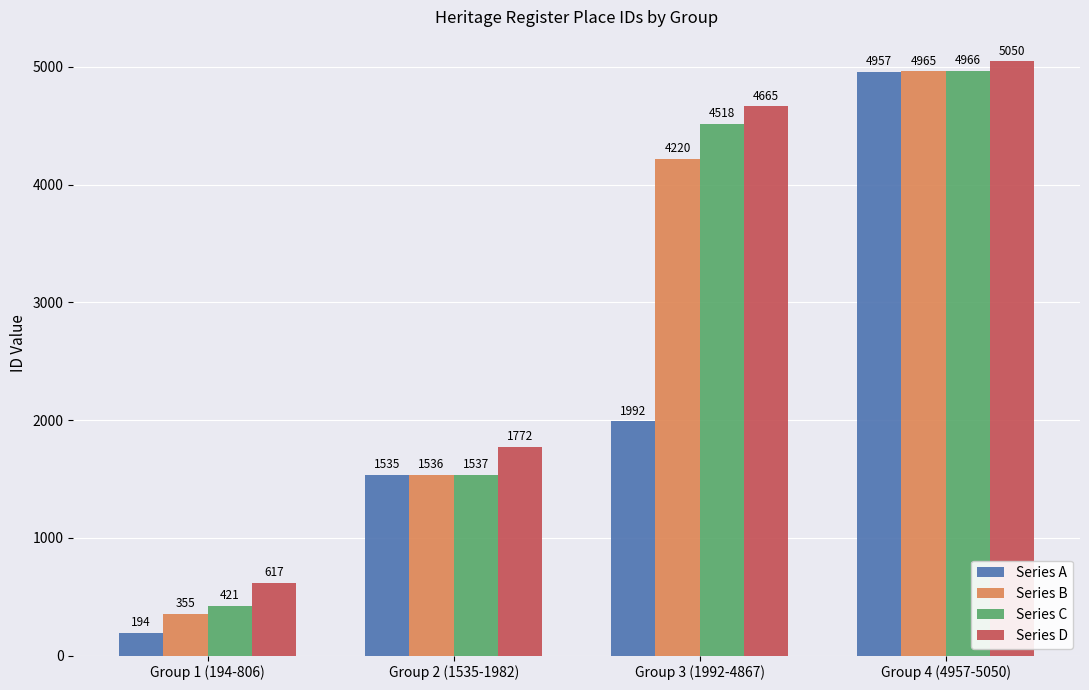

What is the sum of the Series A values at Group 1 (194-806) and Group 4 (4957-5050)?

5151